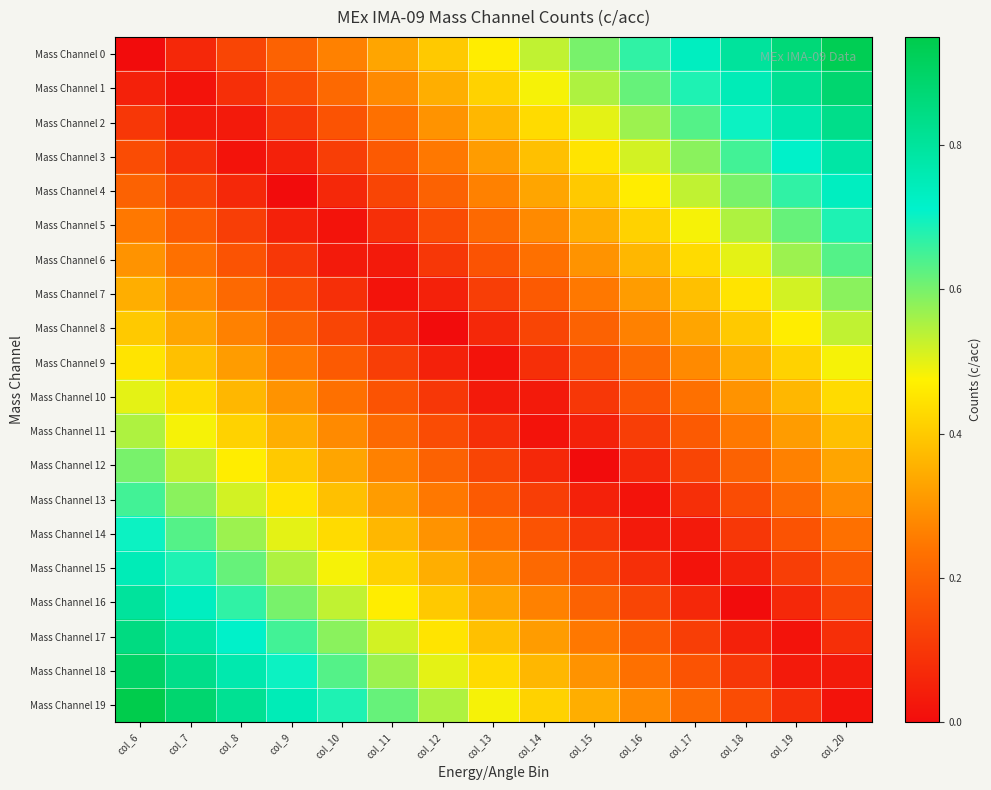

Rank the series by their maximum value, from highest to lowest.

Mass Channel 19, Mass Channel 0, Mass Channel 18, Mass Channel 1, Mass Channel 17, Mass Channel 2, Mass Channel 16, Mass Channel 3, Mass Channel 15, Mass Channel 4, Mass Channel 14, Mass Channel 5, Mass Channel 13, Mass Channel 6, Mass Channel 12, Mass Channel 7, Mass Channel 11, Mass Channel 8, Mass Channel 10, Mass Channel 9